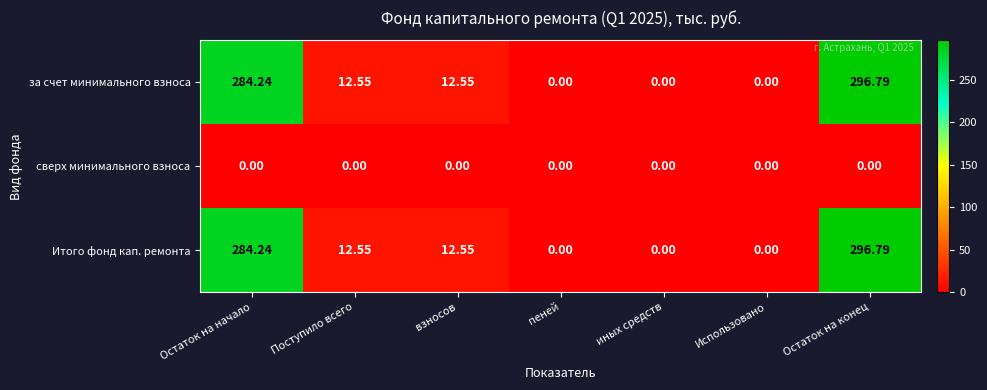

At how many categories does at least one series exceed 283?

2